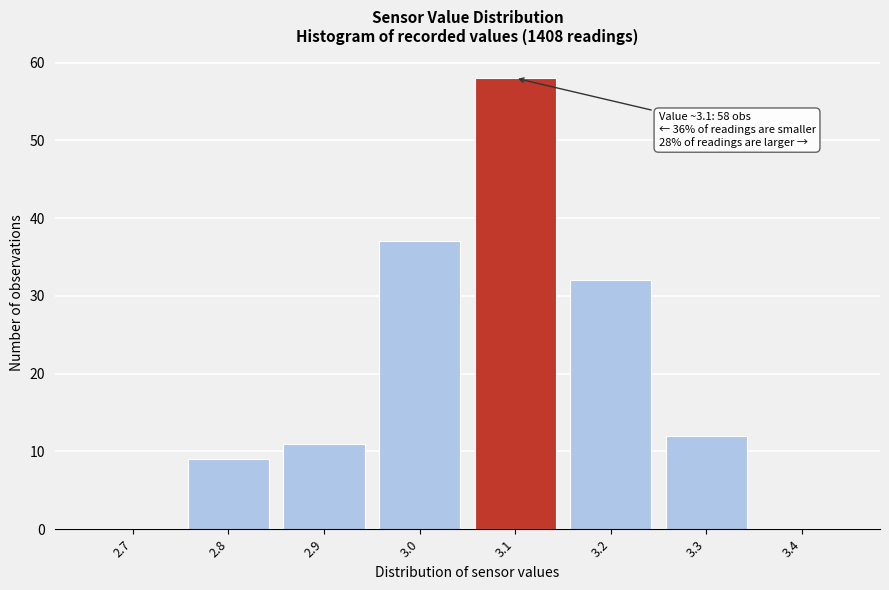

Reading right to left, what are all the values shown in this chart?

3.4=0	3.3=12	3.2=32	3.1=58	3.0=37	2.9=11	2.8=9	2.7=0